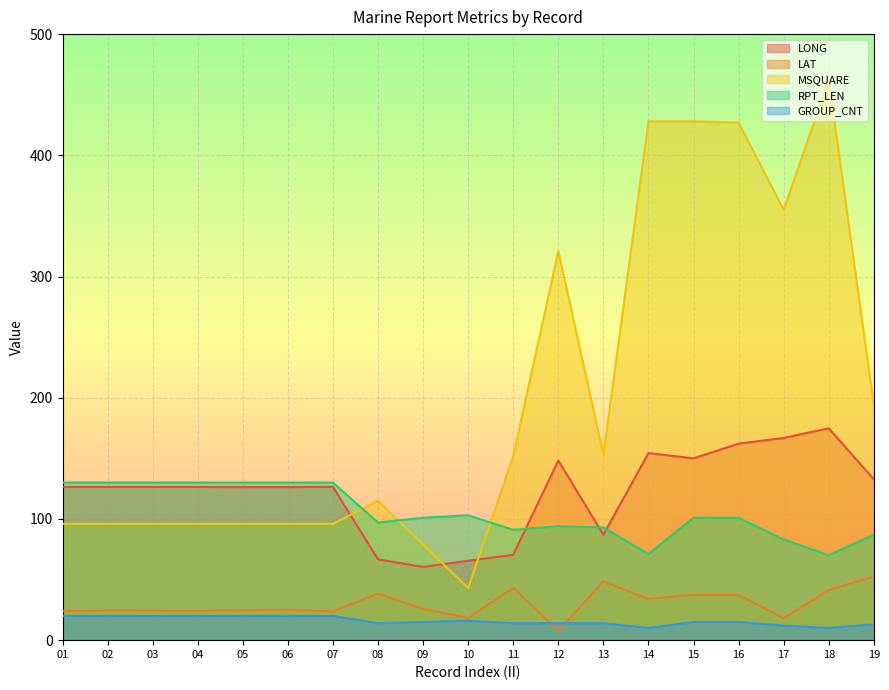

What is the sum of all LONG values?

2323.5